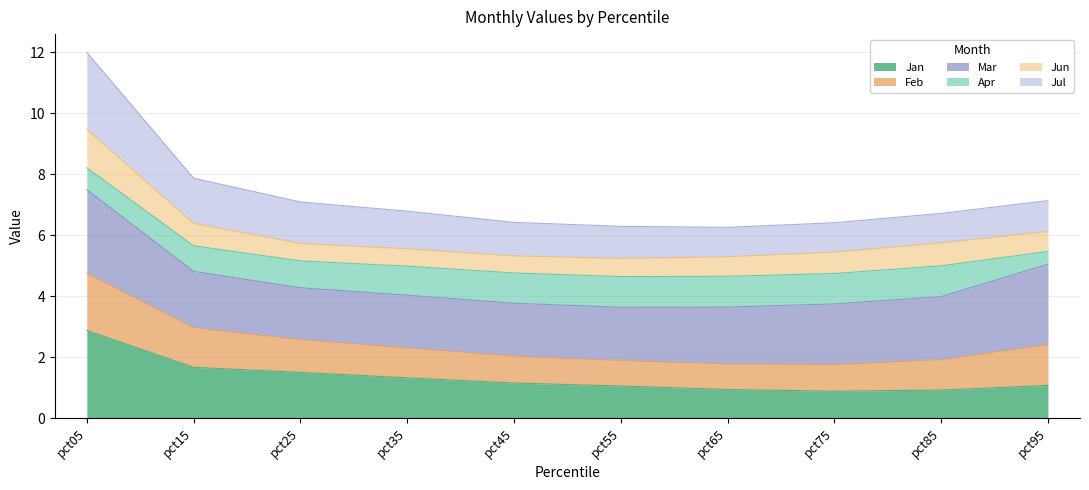

In Jul, how many points are lower than both neighbors (excluding endpoints)?

1